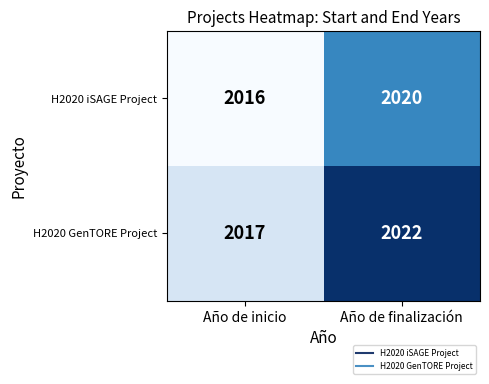

Reading left to right, list all the values displayed in this chart.

H2020 iSAGE Project: Año de inicio=2016	Año de finalización=2020
H2020 GenTORE Project: Año de inicio=2017	Año de finalización=2022